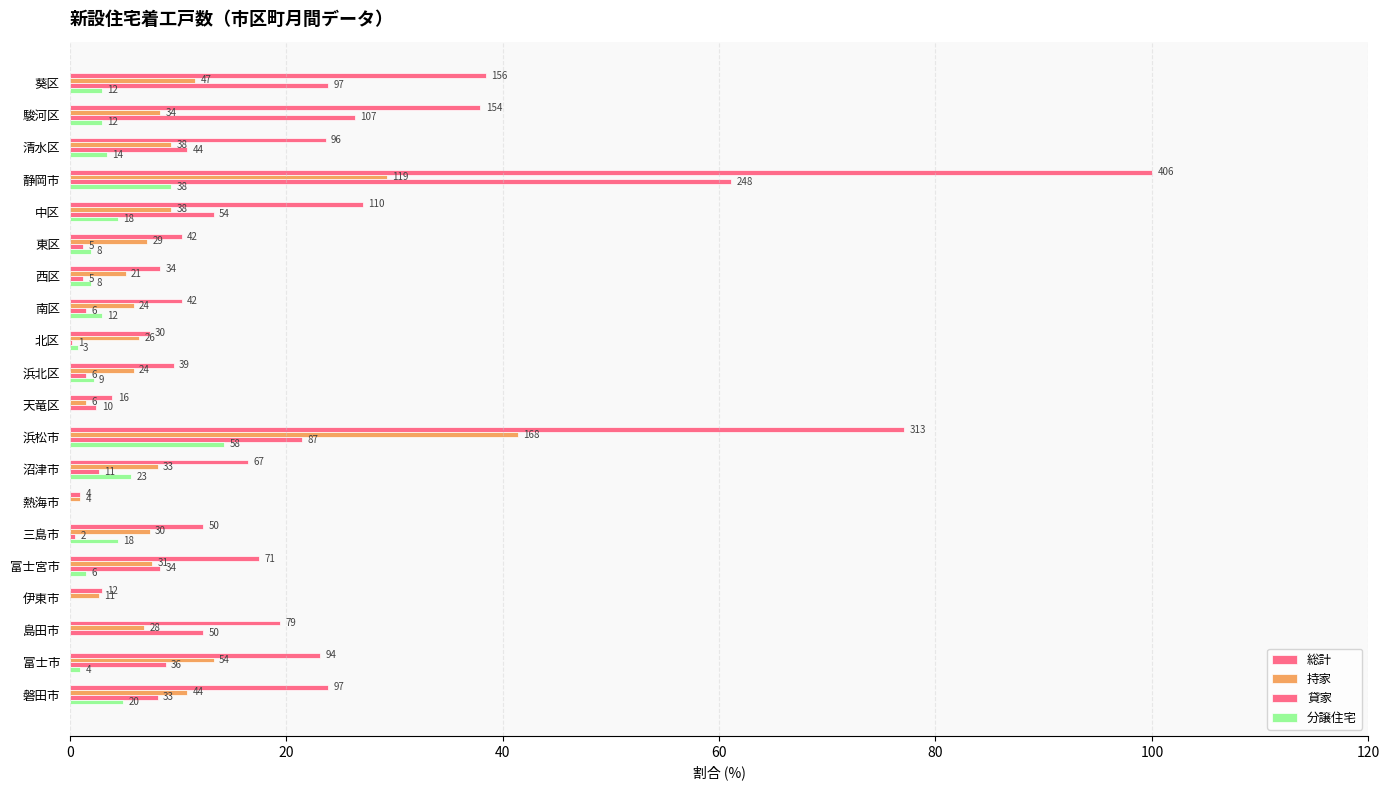

How many data points in 持家 are above 7?

12